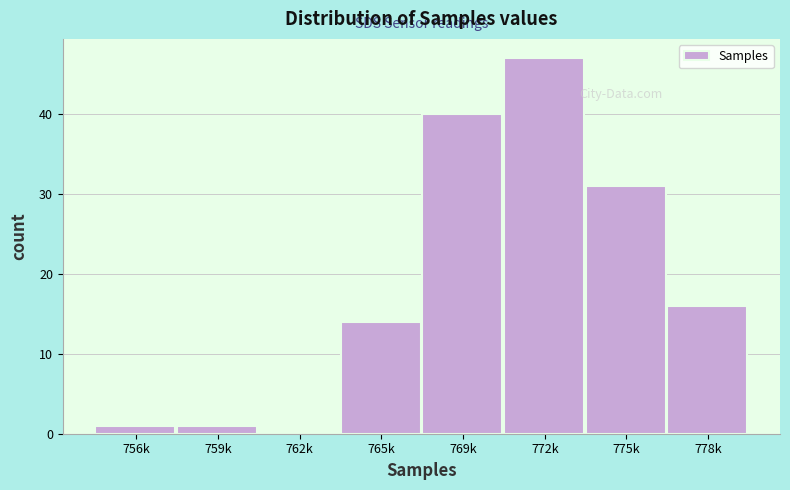

Reading right to left, transcribe all the data shown in this chart.

778k=16	775k=31	772k=47	769k=40	765k=14	762k=0	759k=1	756k=1